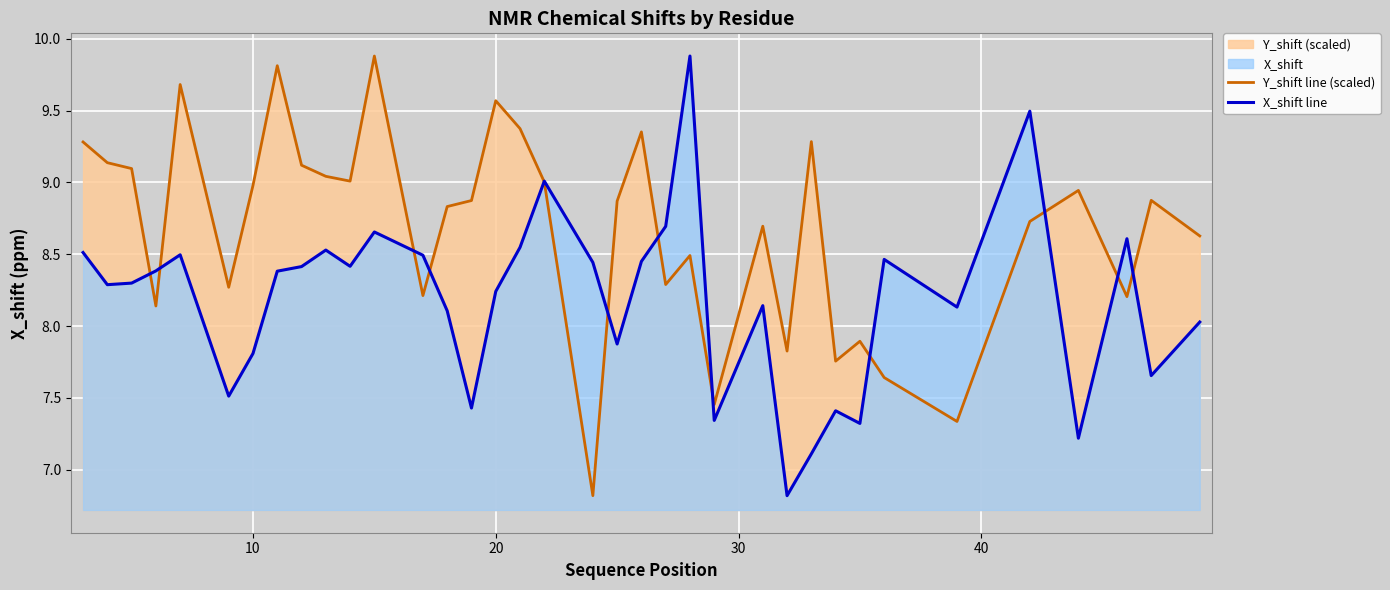

Which series has the largest total across all categories?

Y_shift line (scaled)